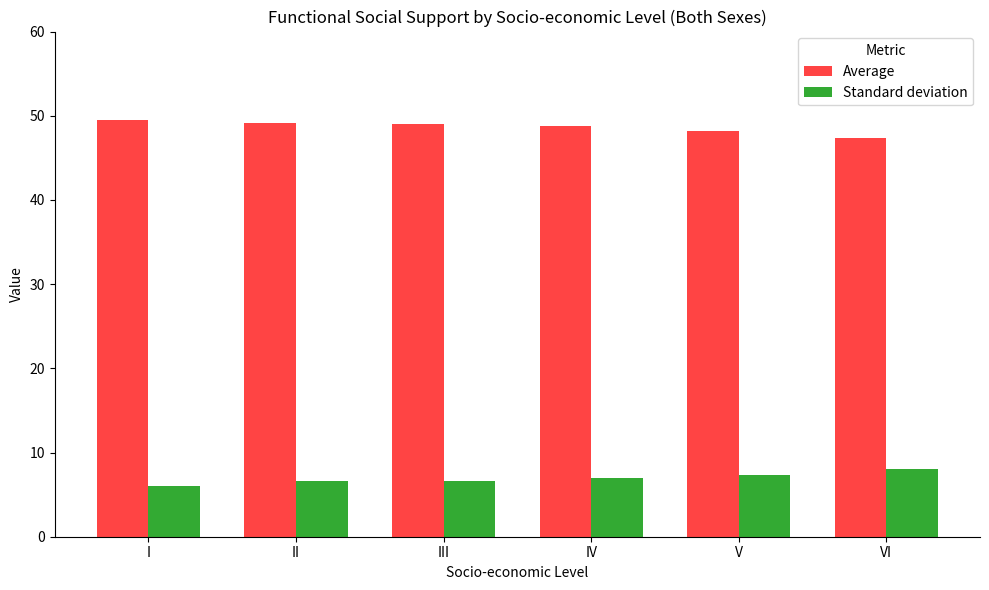

Are the bars grouped side by side (vs. stacked)?

Yes